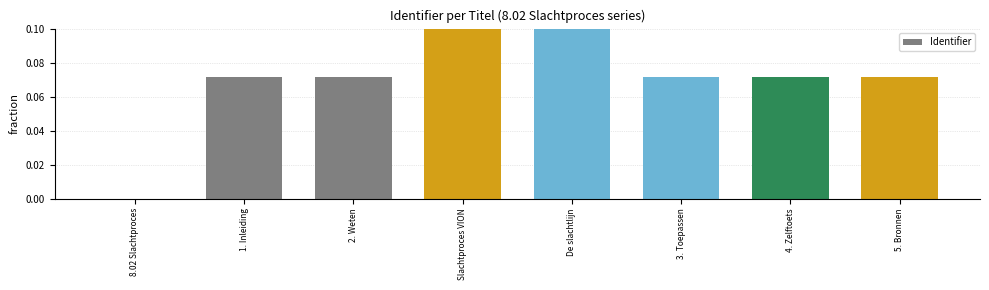

Are the bars grouped side by side (vs. stacked)?

No